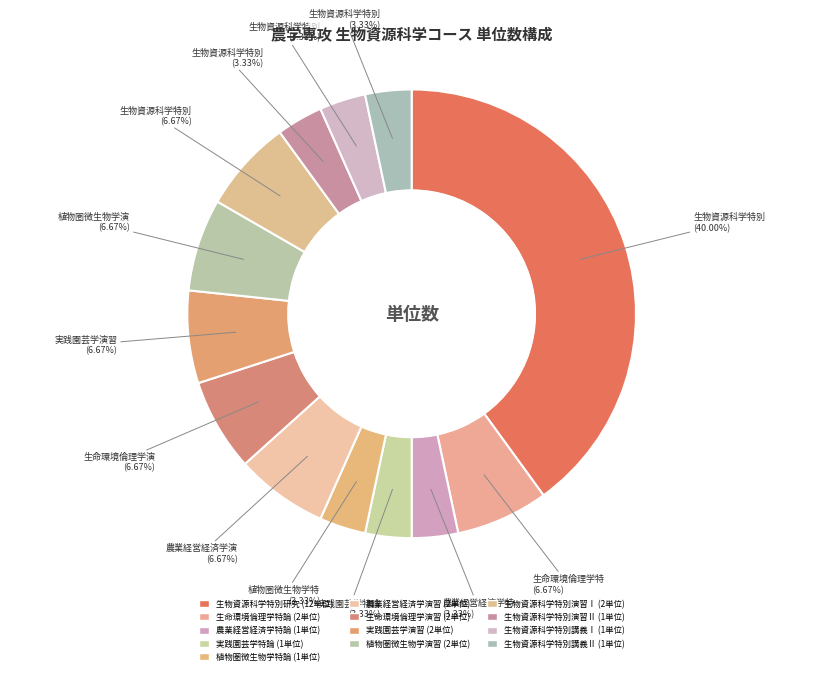

Is 農業経営経済学特論 the majority of the pie?

No